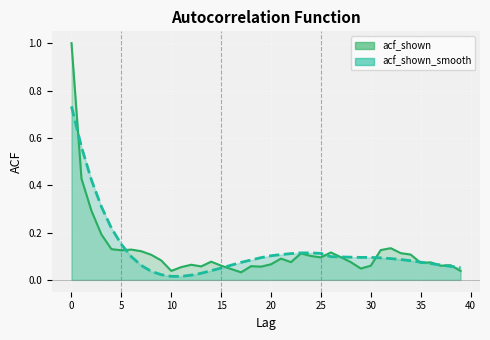

Reading right to left, extract all data points from this chart.

acf_shown: 39=0.0	38=0.1	37=0.1	36=0.1	35=0.1	34=0.1	33=0.1	32=0.1	31=0.1	30=0.1	29=0.0	28=0.1	27=0.1	26=0.1	25=0.1	24=0.1	23=0.1	22=0.1	21=0.1	20=0.1	19=0.1	18=0.1	17=0.0	16=0.0	15=0.1	14=0.1	13=0.1	12=0.1	11=0.1	10=0.0	9=0.1	8=0.1	7=0.1	6=0.1	5=0.1	4=0.1	3=0.2	2=0.3	1=0.4	0=1.0
acf_shown_smooth: 39=0.1	38=0.1	37=0.1	36=0.1	35=0.1	34=0.1	33=0.1	32=0.1	31=0.1	30=0.1	29=0.1	28=0.1	27=0.1	26=0.1	25=0.1	24=0.1	23=0.1	22=0.1	21=0.1	20=0.1	19=0.1	18=0.1	17=0.1	16=0.1	15=0.1	14=0.0	13=0.0	12=0.0	11=0.0	10=0.0	9=0.0	8=0.0	7=0.1	6=0.1	5=0.1	4=0.2	3=0.3	2=0.4	1=0.6	0=0.7